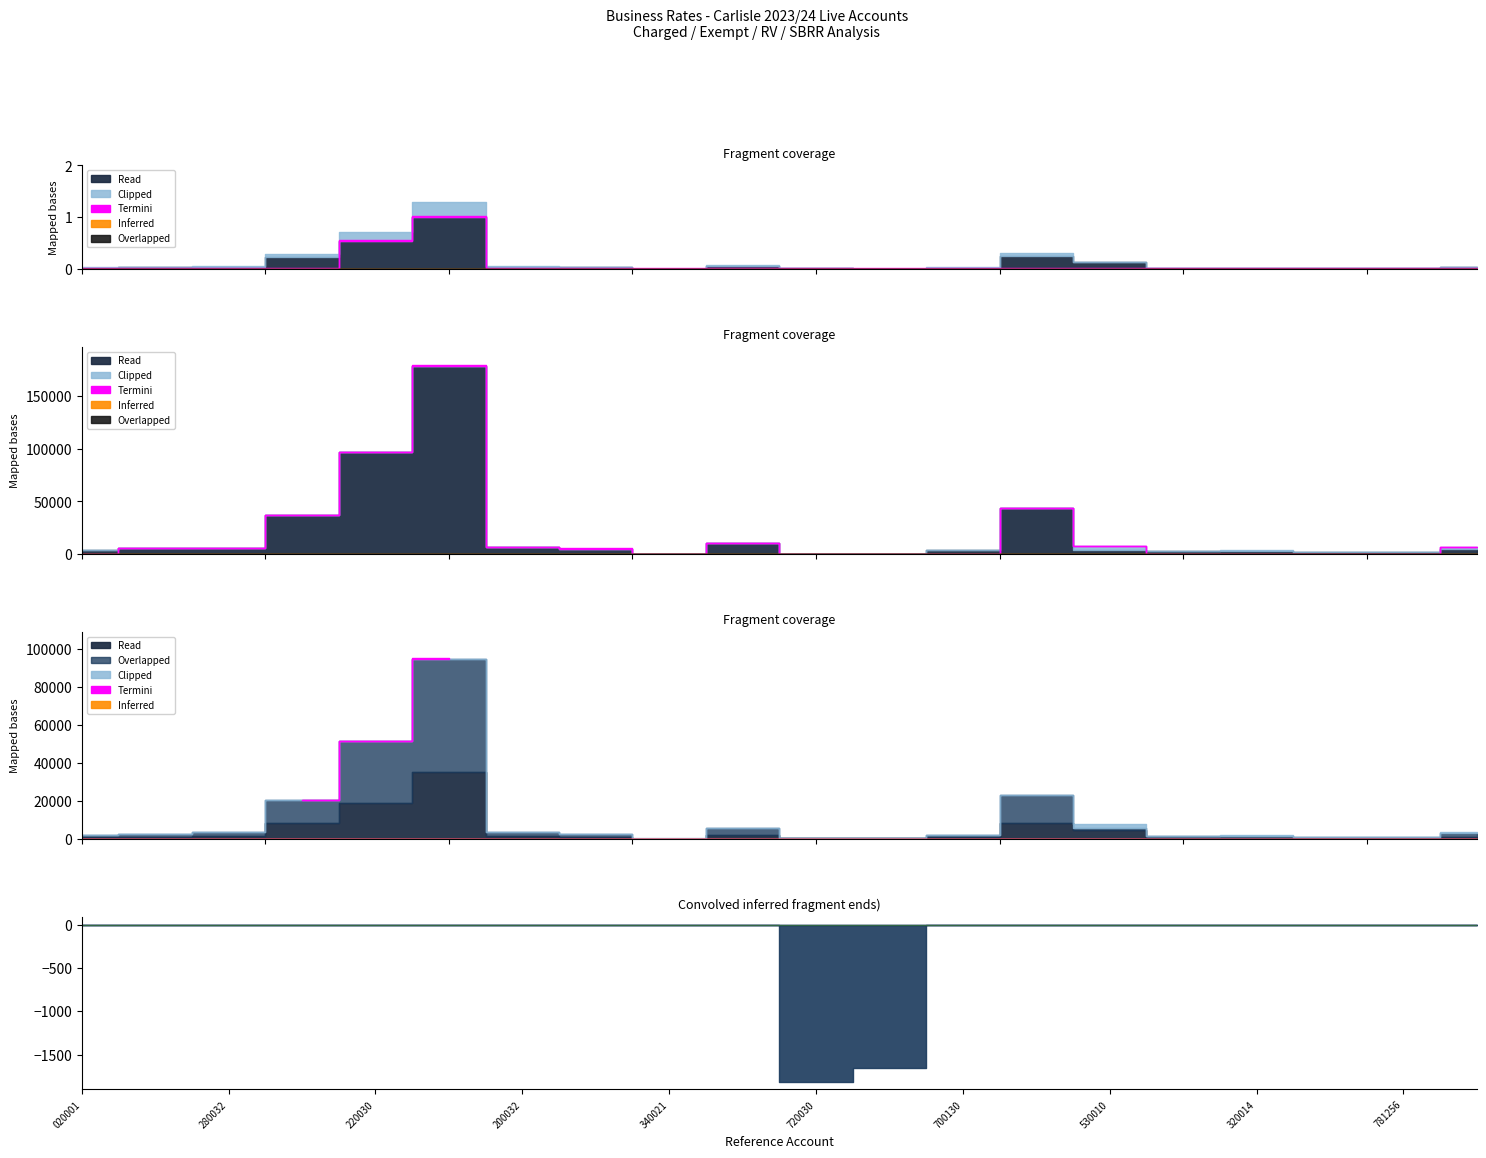

How many lines are shown in the chart?

5